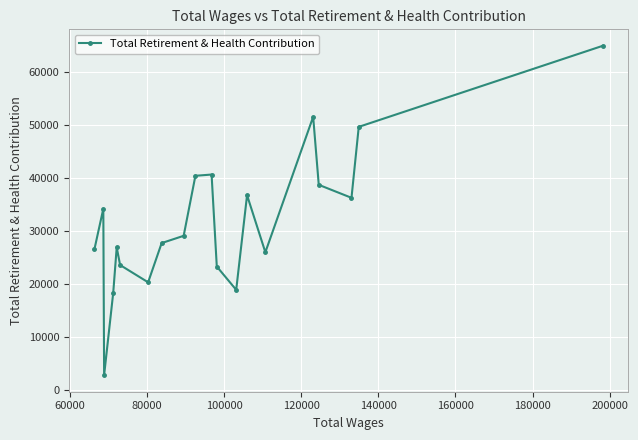

How many interior local peaks (higher than both neighbors) does the data have?

5